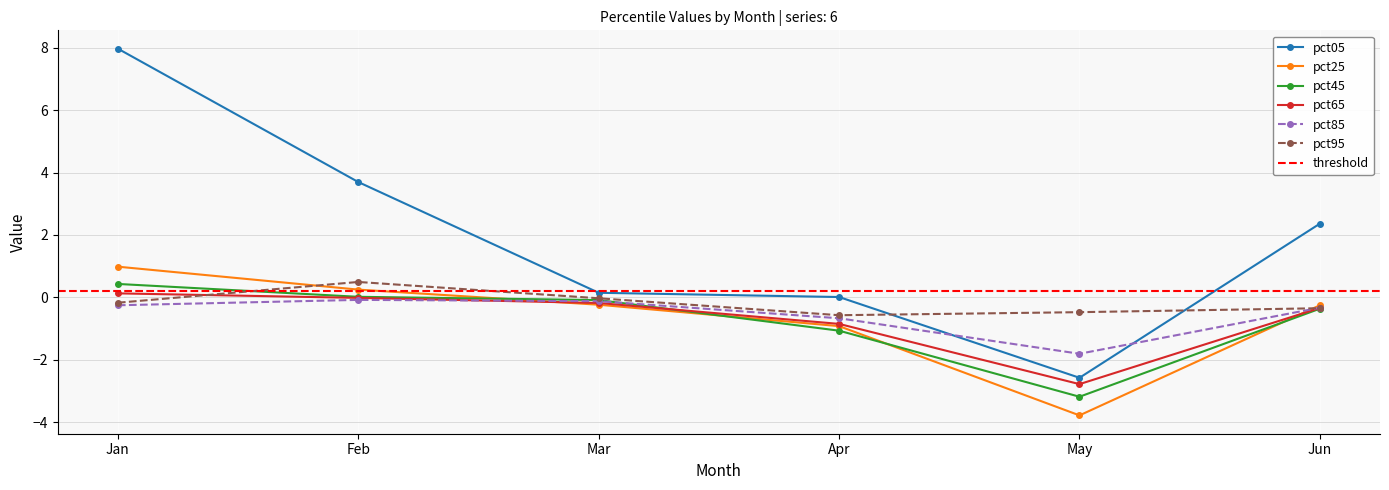

True or false: pct45 and pct85 intersect in this chart.

True